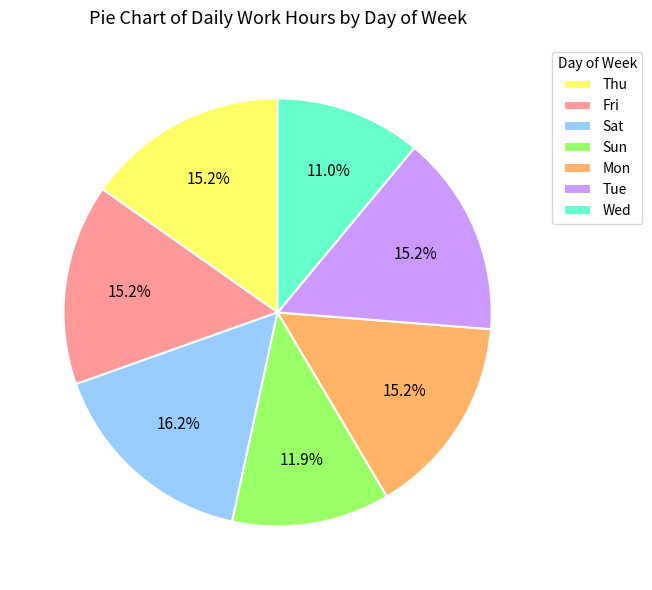

Is the sum of Mon and Thu greater than half?

No